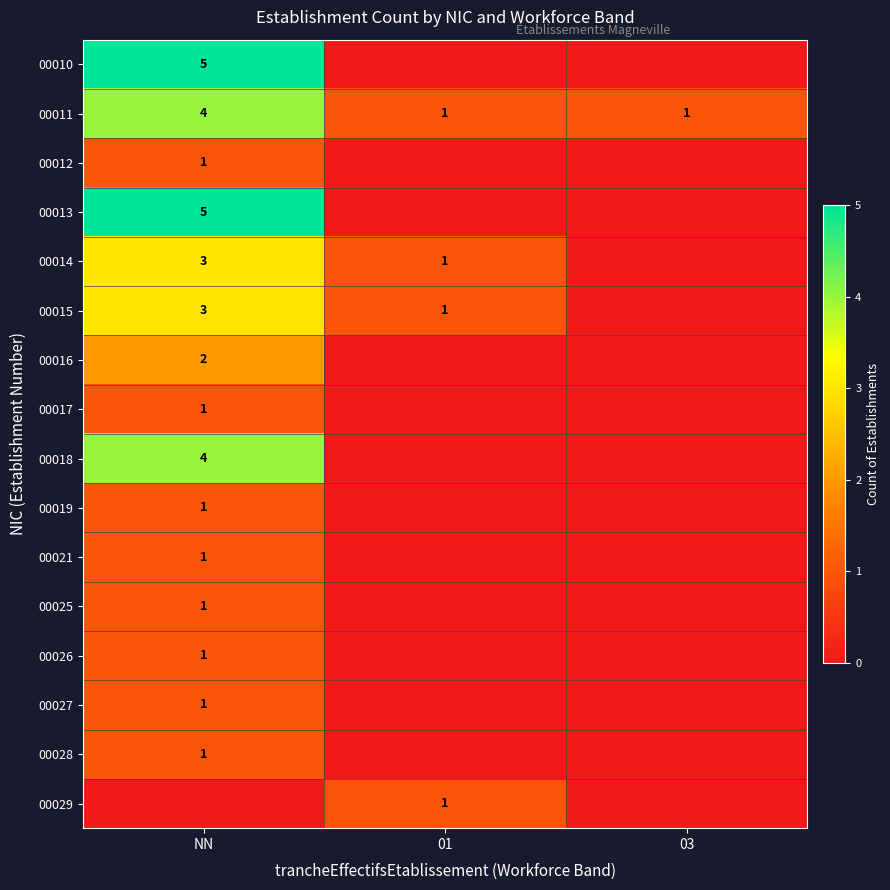

How many data points does each series have?

3